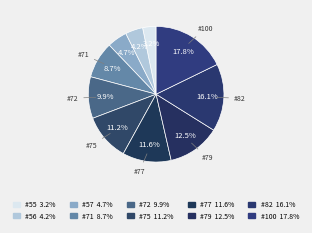

Which category has the biggest portion of the pie?

100